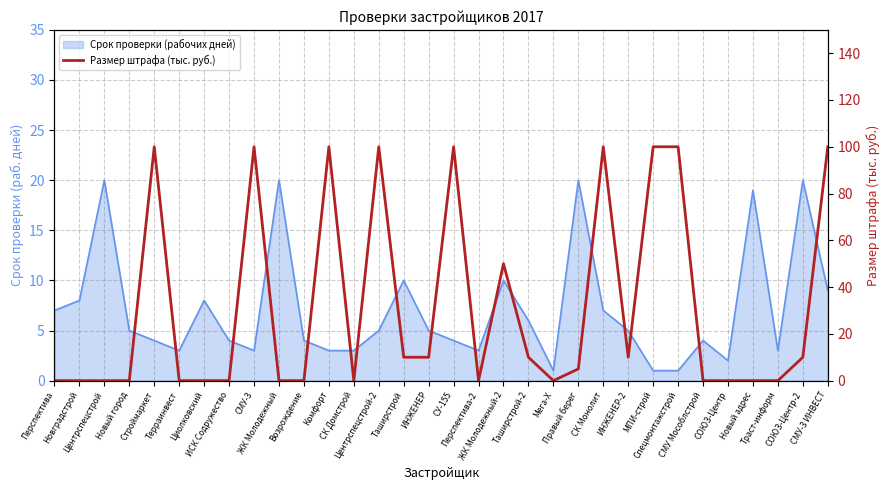

At which category does the chart reach its peak across all series?

Строймаркет